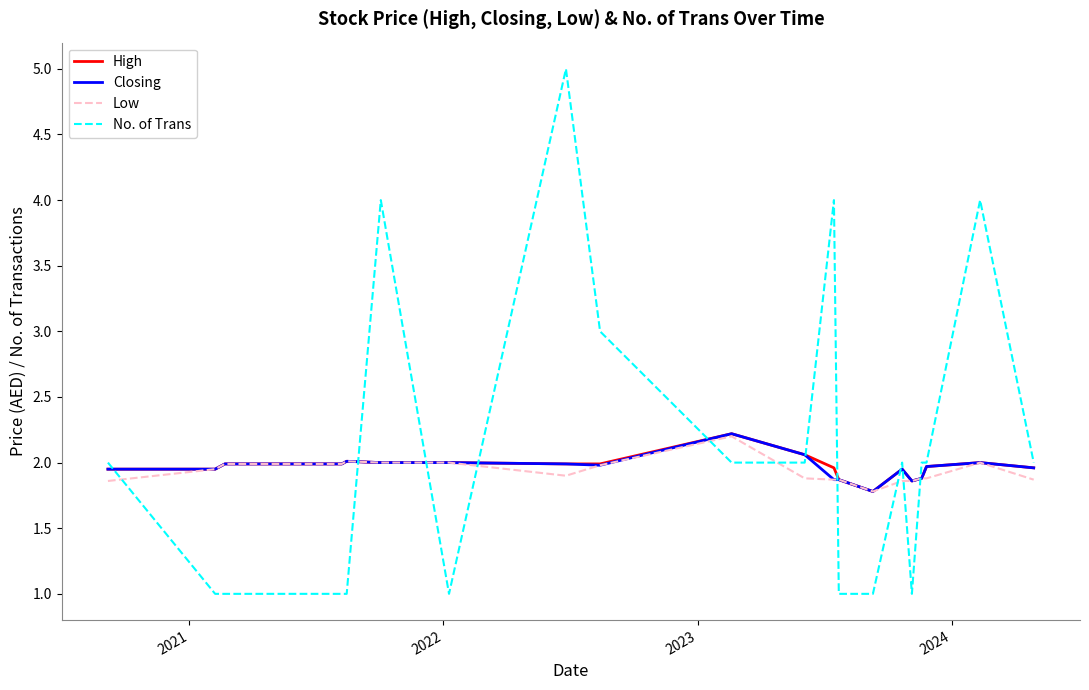

Which series has the largest range (max minus min)?

No. of Trans